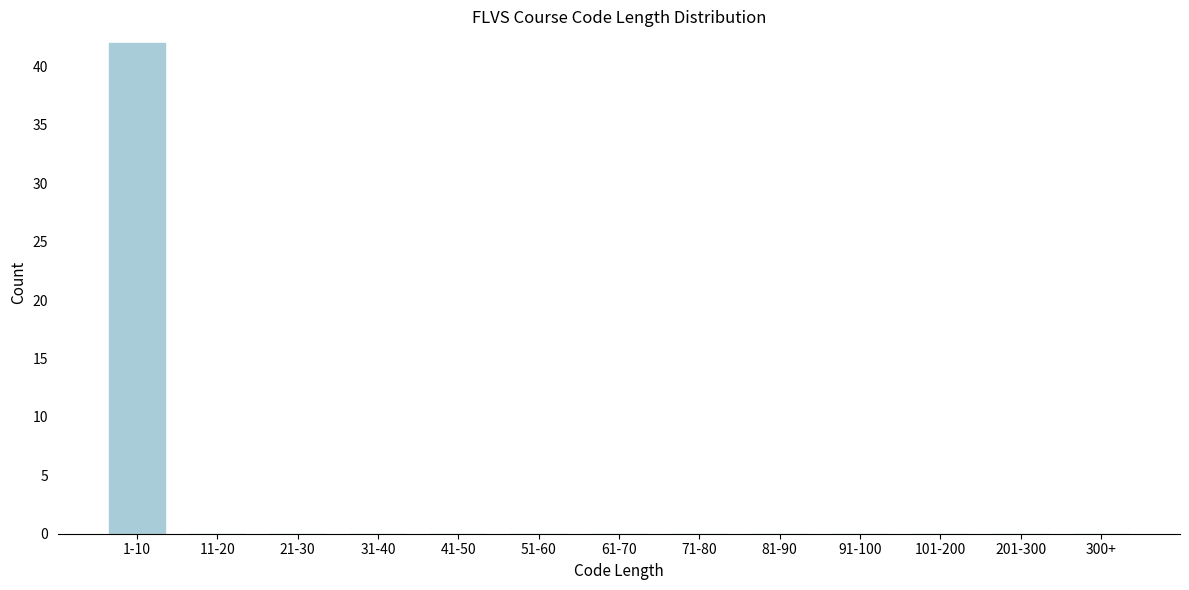

Reading left to right, list all the values displayed in this chart.

1-10=42	11-20=0	21-30=0	31-40=0	41-50=0	51-60=0	61-70=0	71-80=0	81-90=0	91-100=0	101-200=0	201-300=0	300+=0